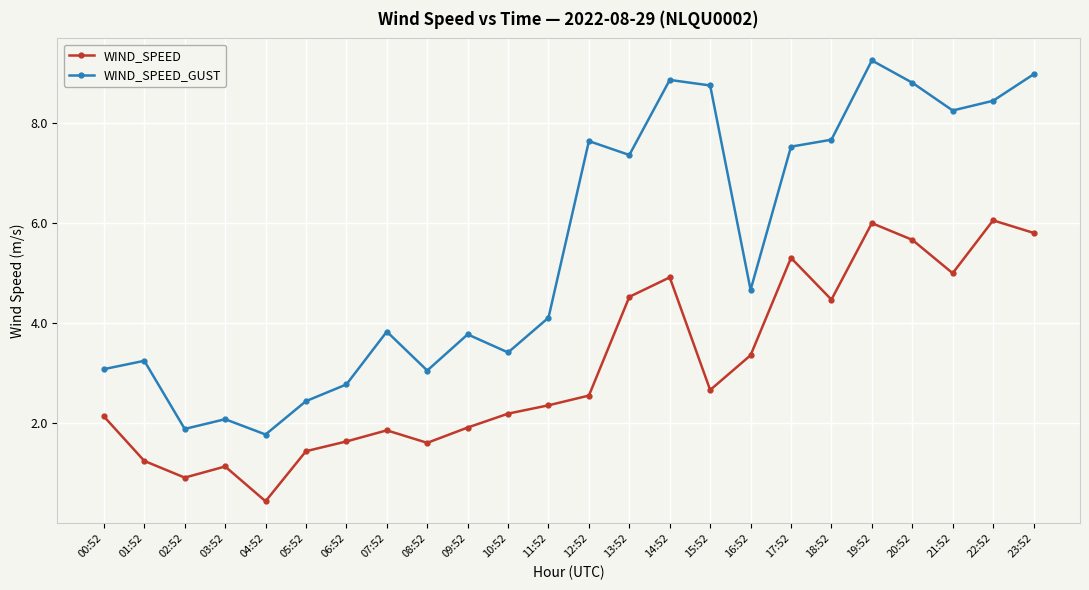

What is the lowest value of the WIND_SPEED series?

0.4